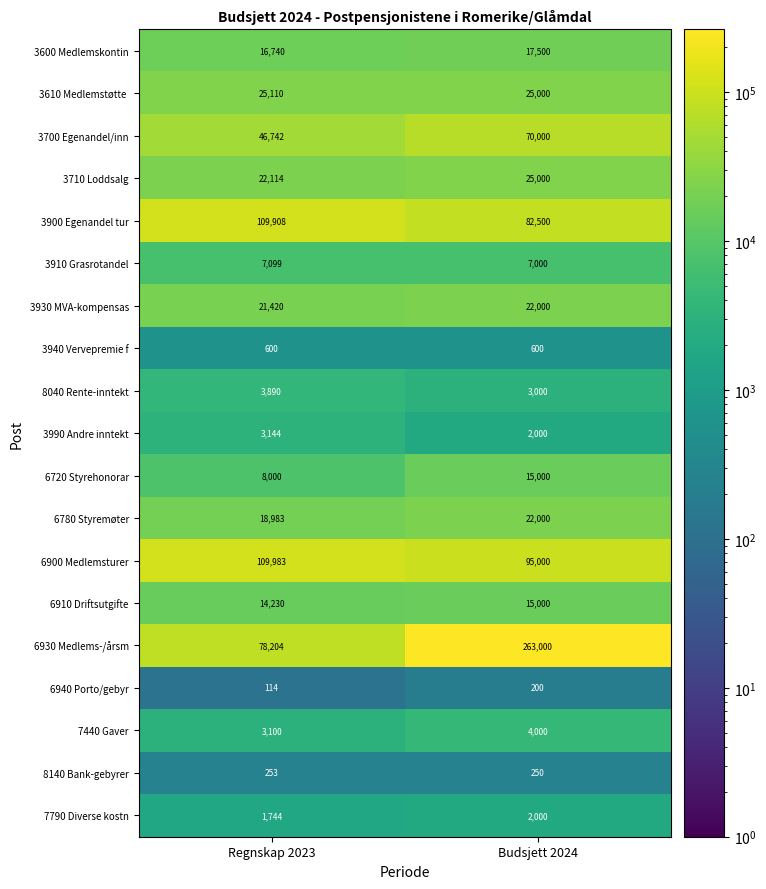

Is it true that 6910 Driftsutgifte equals 14230 at Regnskap 2023?

True